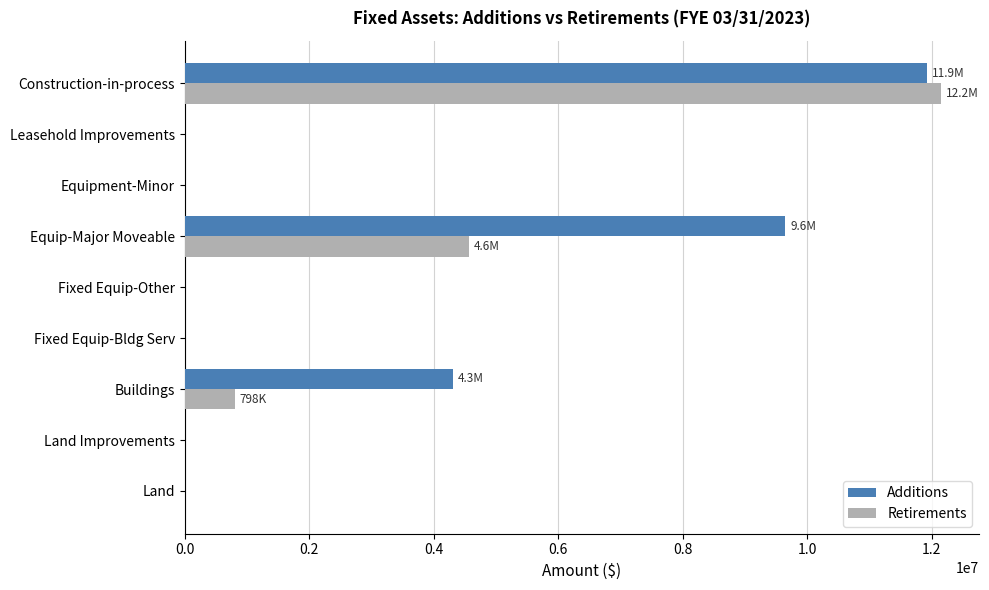

What is the maximum value for Retirements?

12151800